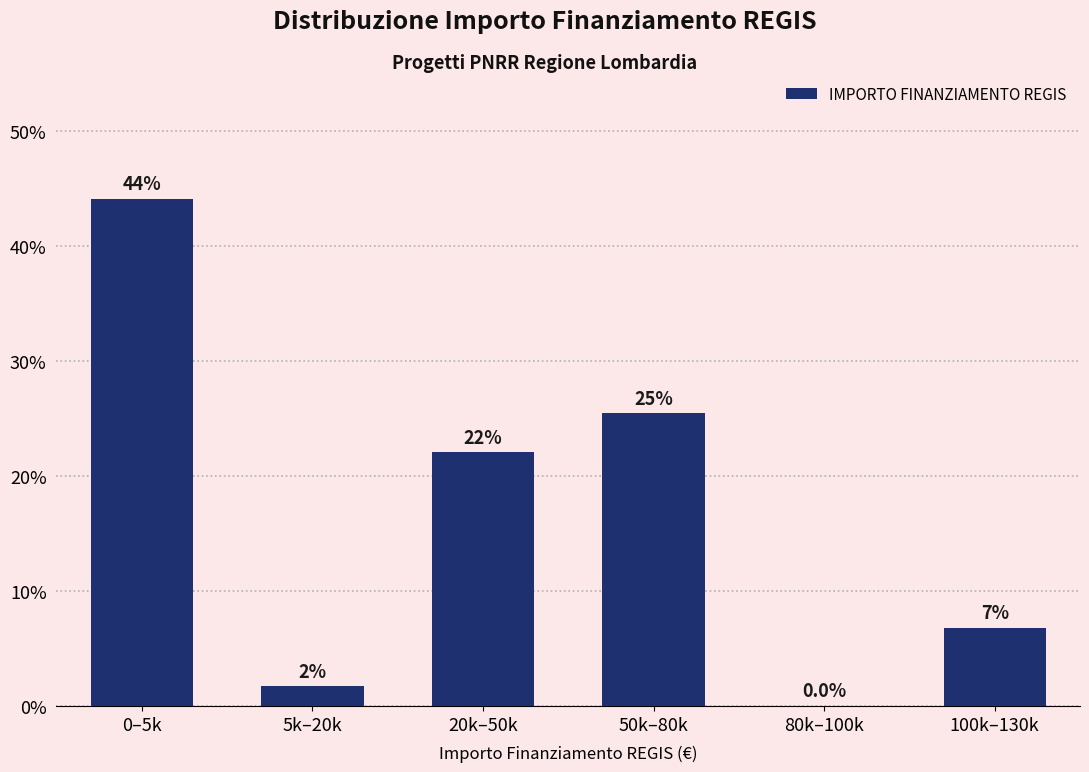

Reading left to right, what are all the values shown in this chart?

0–5k=44.1	5k–20k=1.7	20k–50k=22.0	50k–80k=25.4	80k–100k=0.0	100k–130k=6.8